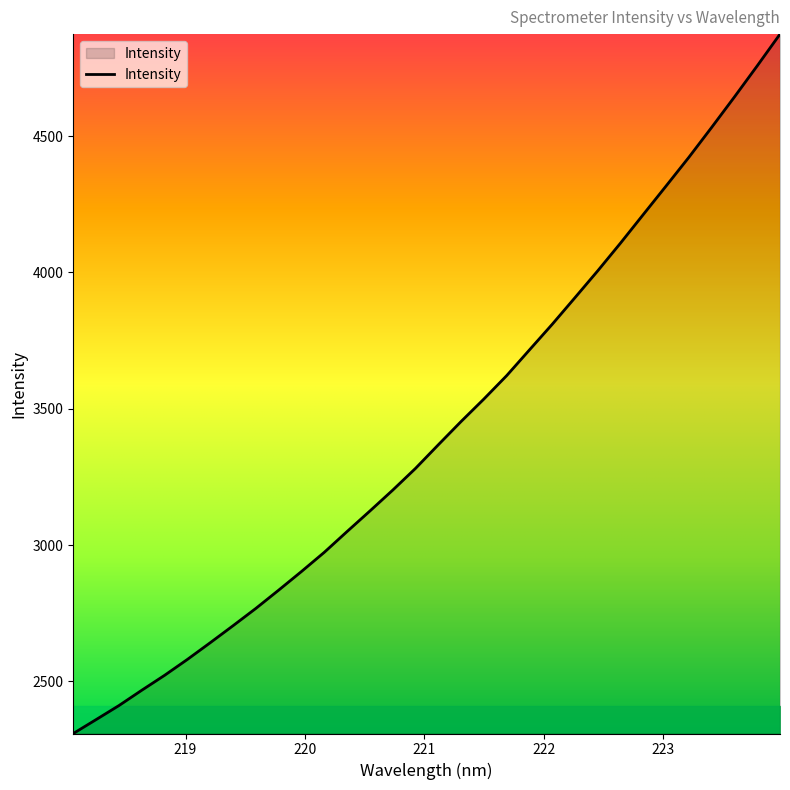

What is the difference between the maximum and minimum values?

2565.1